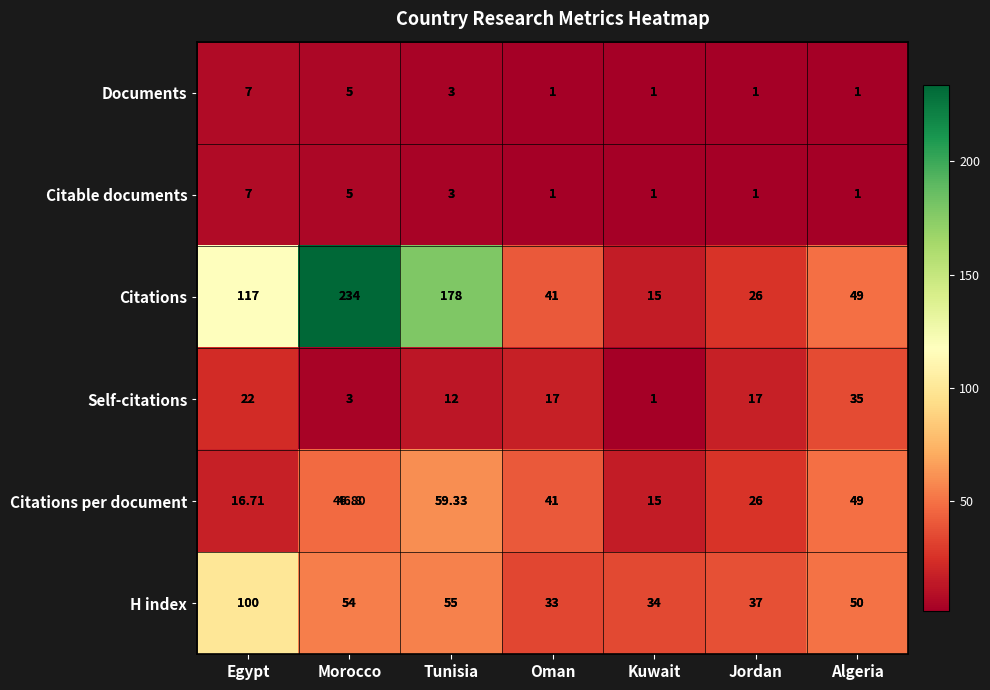

How many data points does each series have?

7